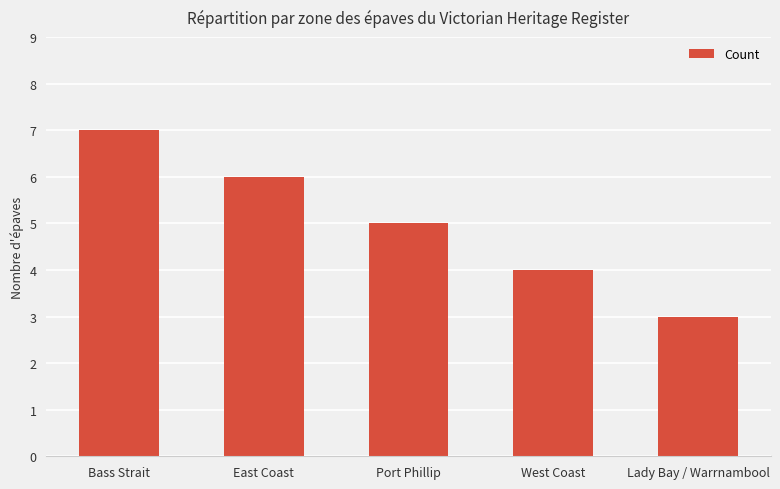

What is the sum of all values?

25